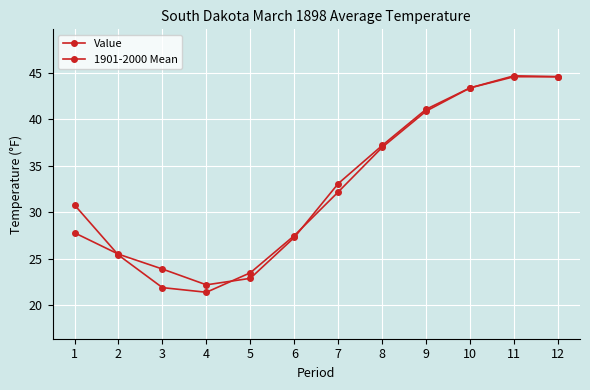

Between which two adjacent categories do Value and 1901-2000 Mean first intersect?

1 and 2